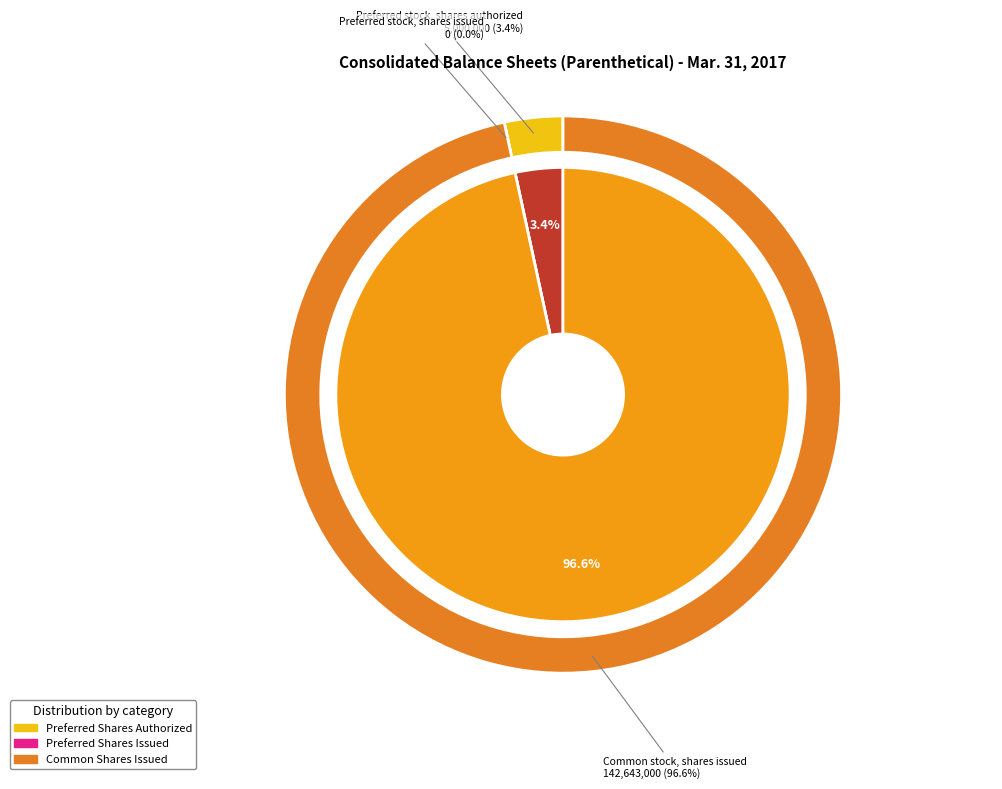

To the nearest percent, what is the combined percentage of Common stock, shares issued and Preferred stock, shares issued?

97%